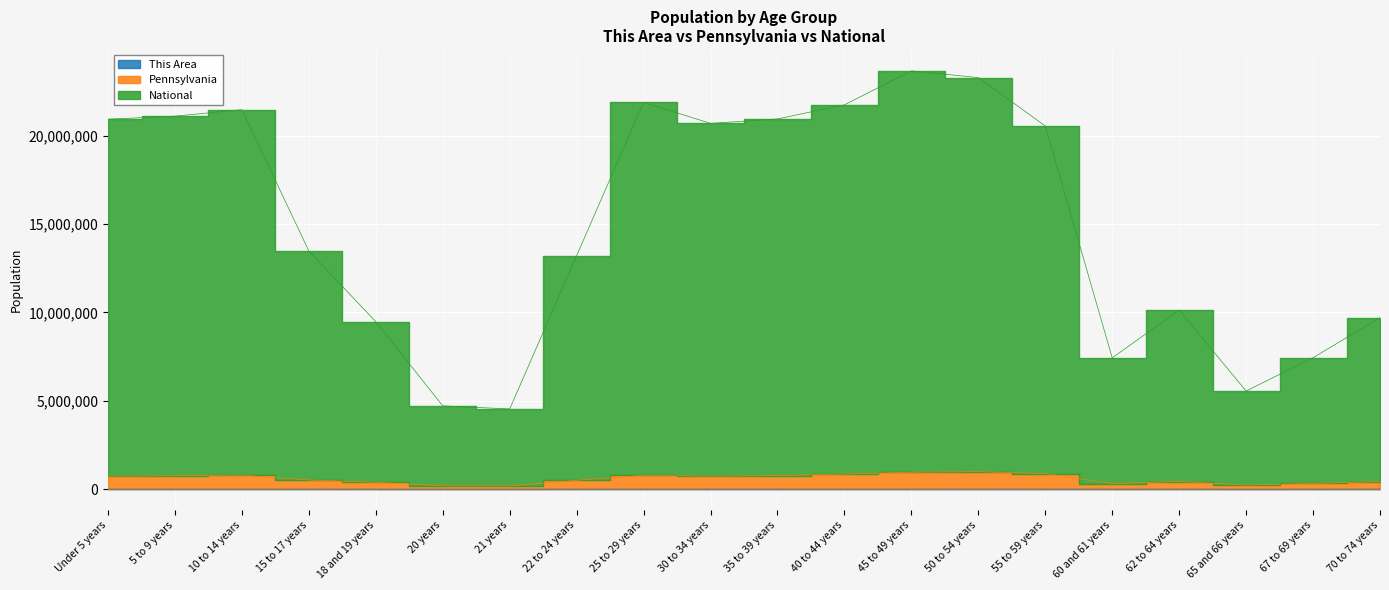

Reading left to right, extract all data points from this chart.

This Area: 3561	3541	3541	2213	1641	856	870	2177	3838	3845	3984	4325	4725	5272	4686	1768	2369	1214	1780	2431
Pennsylvania: 733099	757176	794692	520044	388876	192798	184127	501124	785365	733437	768271	855707	960488	989913	883734	314343	433090	232837	323159	428967
National: 20934461	21105833	21471886	13474298	9474965	4711927	4538421	13213700	21887214	20695536	20947913	21746671	23669079	23288038	20548539	7428070	10137287	5552739	7438520	9707133